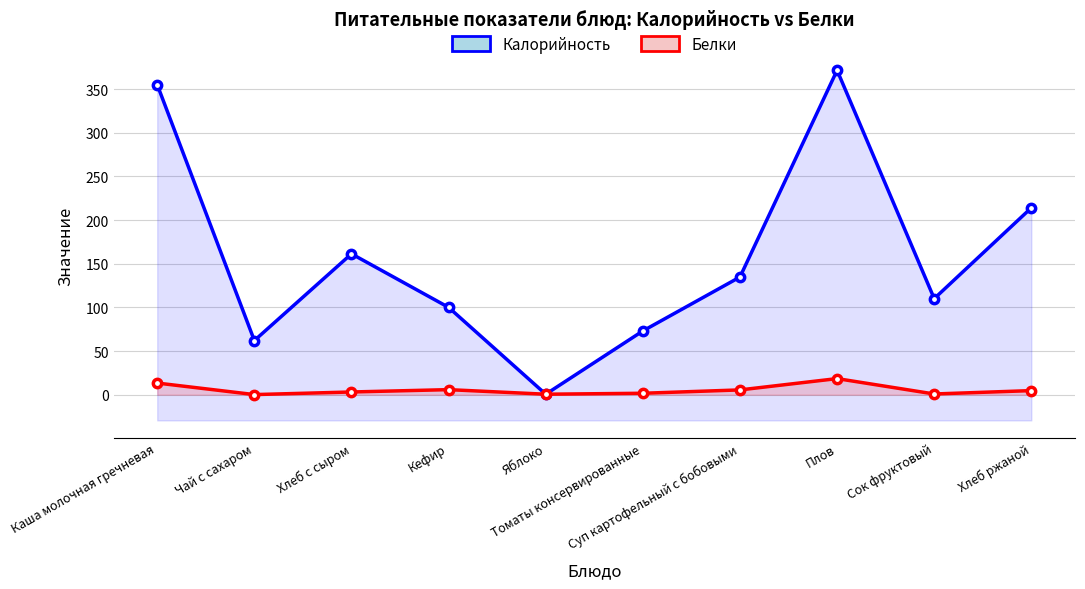

Where is Калорийность nearest to the value 186?

Хлеб с сыром